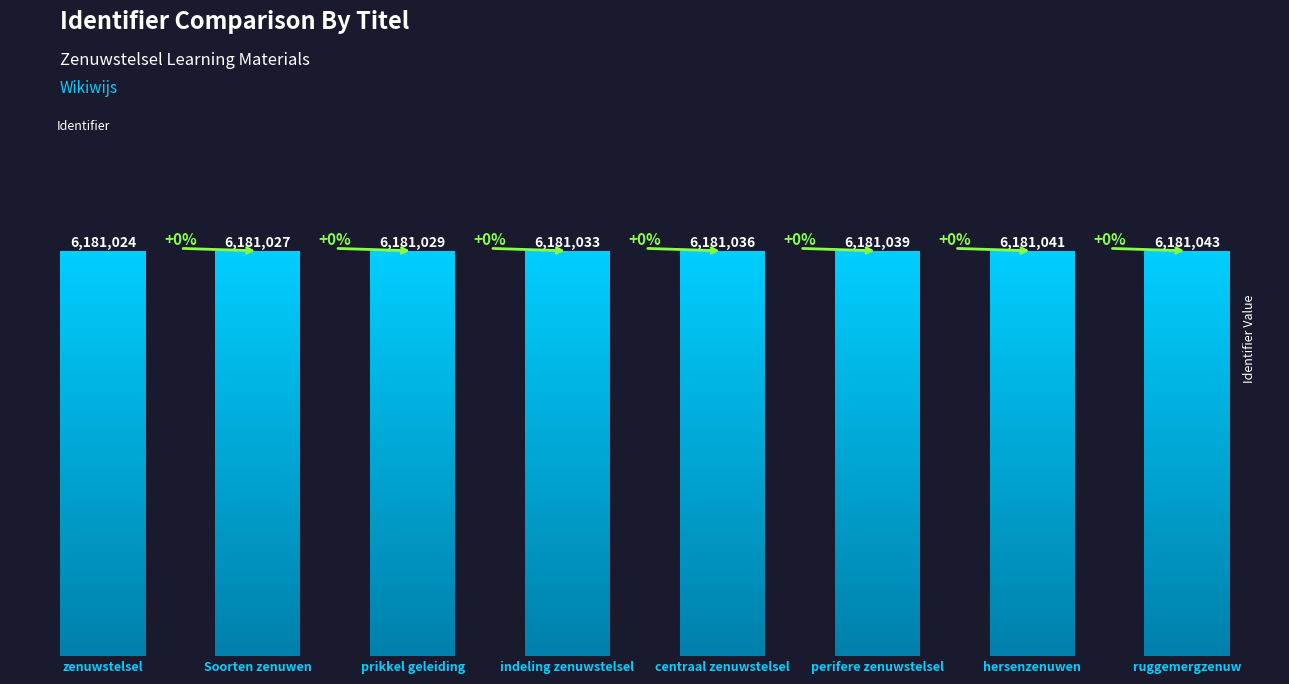

Rank the categories by value from highest to lowest.

ruggemergzenuw, hersenzenuwen, perifere zenuwstelsel, centraal zenuwstelsel, indeling zenuwstelsel, prikkel geleiding, Soorten zenuwen, zenuwstelsel